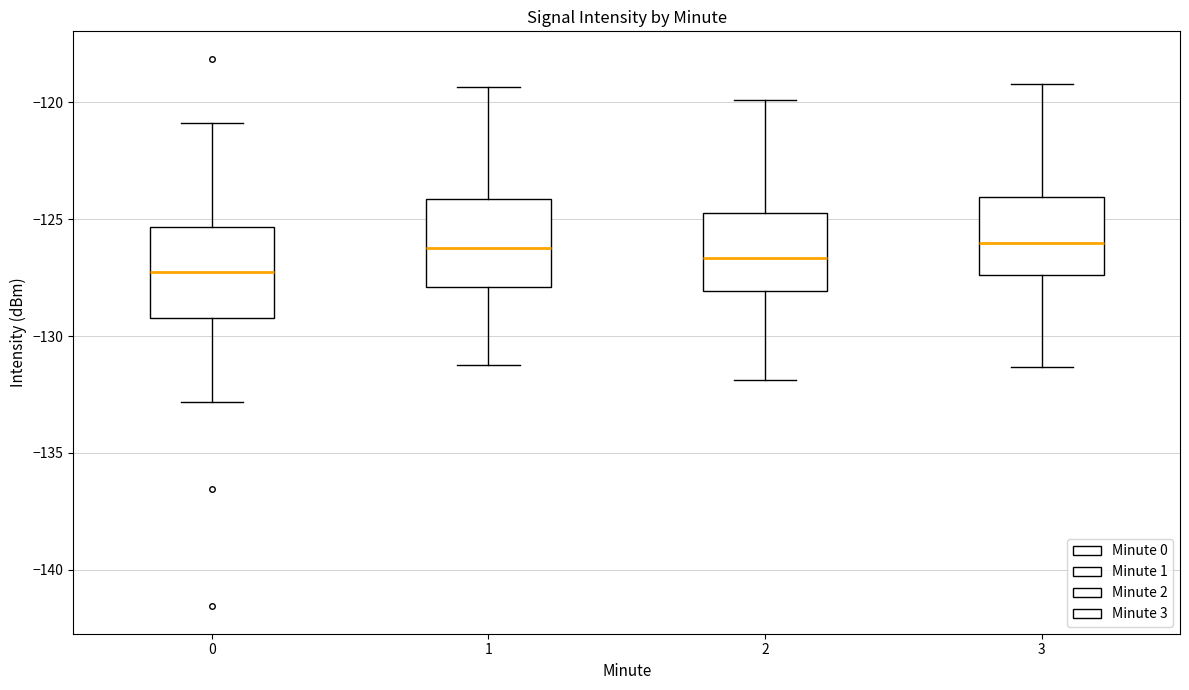

Reading left to right, read every box against the y-axis: the position of its median line, the range the box covers, and the ends of its whiskers. The values are not printed on the chart, so give them approximately, as read against the axis.

0: median -127.0, box -129.0 to -125.5, whiskers -133.0 to -121.0
1: median -126.0, box -128.0 to -124.0, whiskers -131.0 to -119.5
2: median -126.5, box -128.0 to -124.5, whiskers -132.0 to -120.0
3: median -126.0, box -127.5 to -124.0, whiskers -131.5 to -119.0